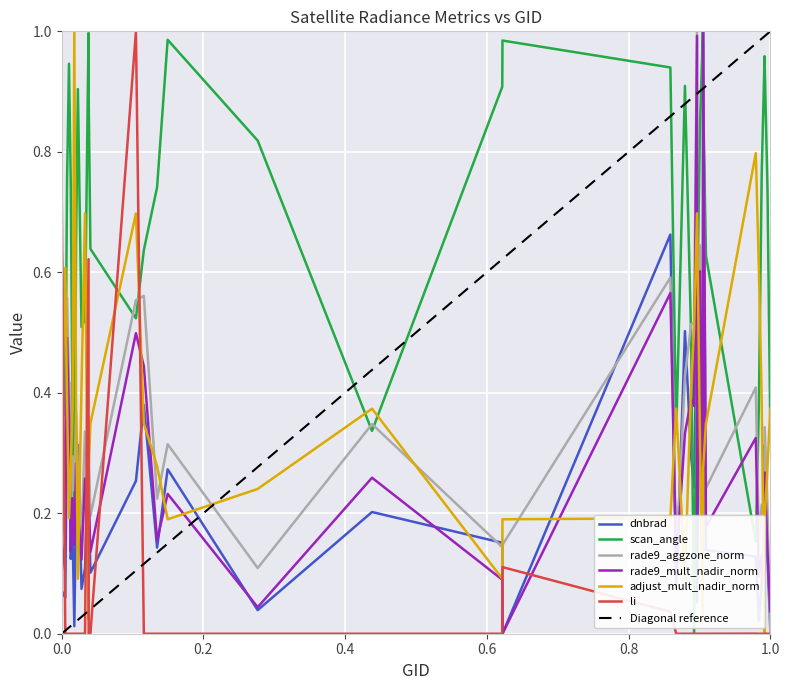

How many data points in adjust_mult_nadir_norm are above 0?

39